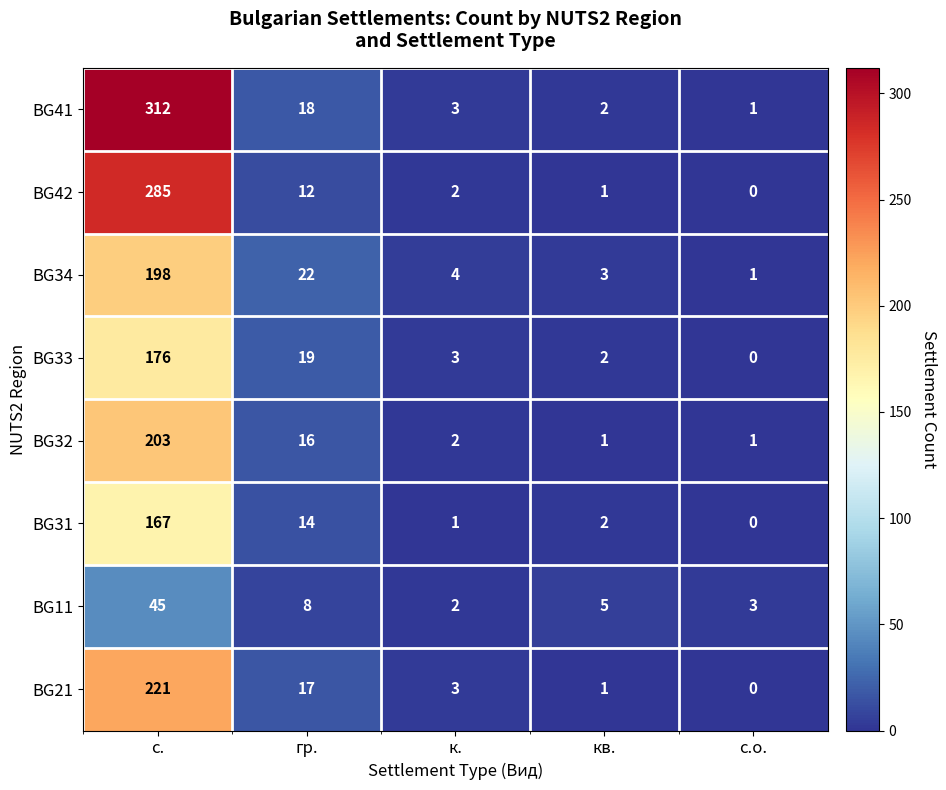

The BG34 series shows 198 at с.. True or false?

True